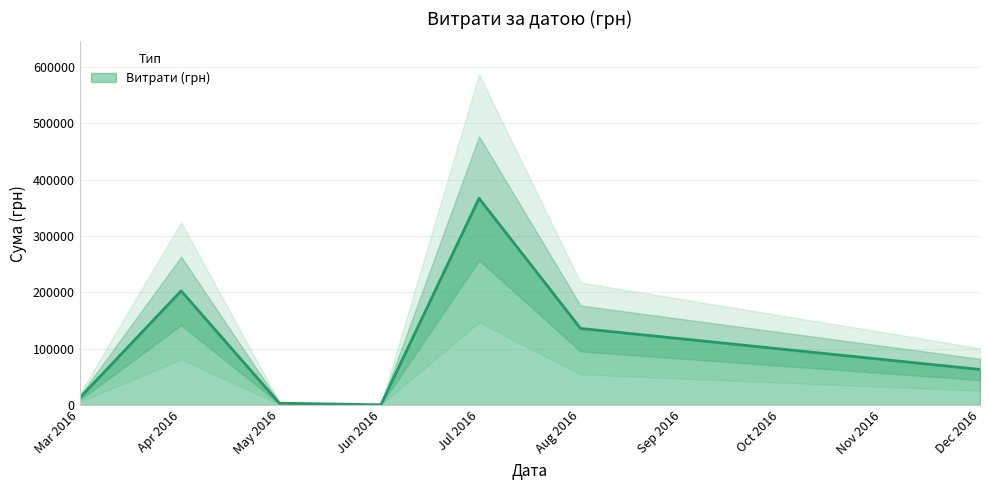

What is the value of the 36th point from the left?

2277.6